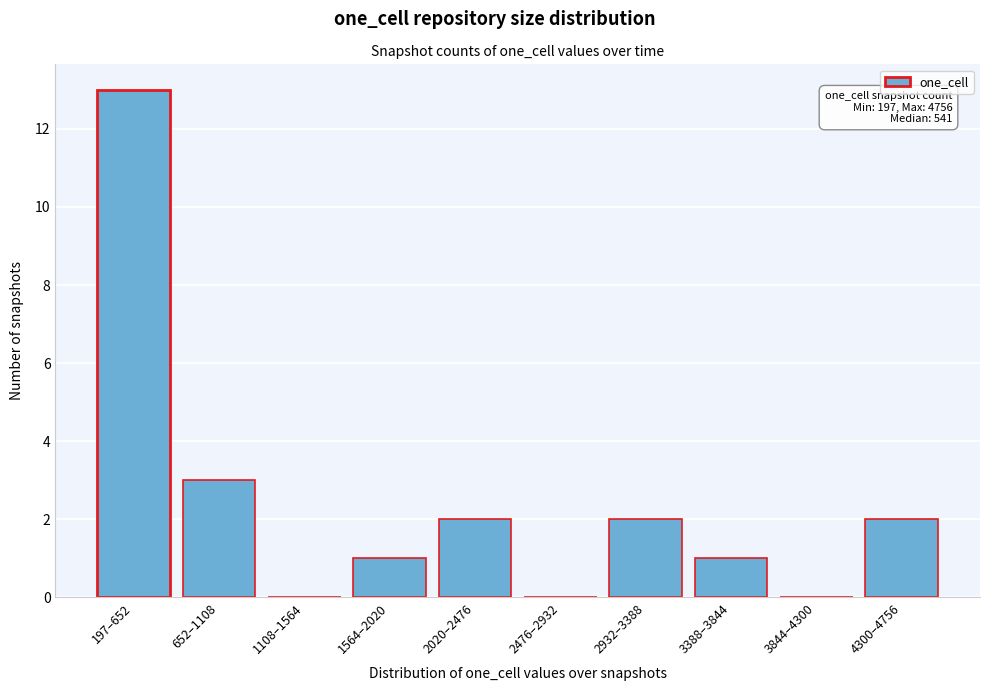

Reading left to right, list all the values displayed in this chart.

197–652=13	652–1108=3	1108–1564=0	1564–2020=1	2020–2476=2	2476–2932=0	2932–3388=2	3388–3844=1	3844–4300=0	4300–4756=2